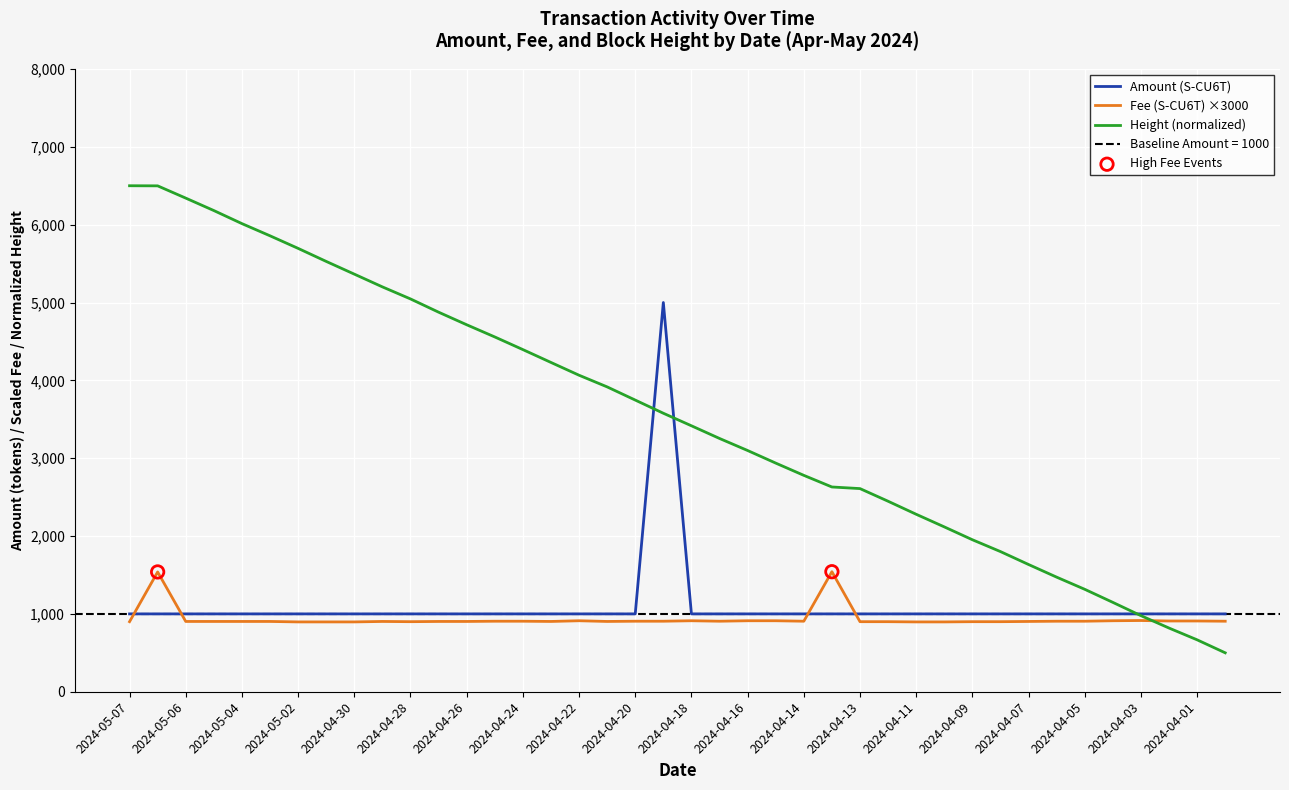

Which series reaches the maximum Y coordinate?

Height